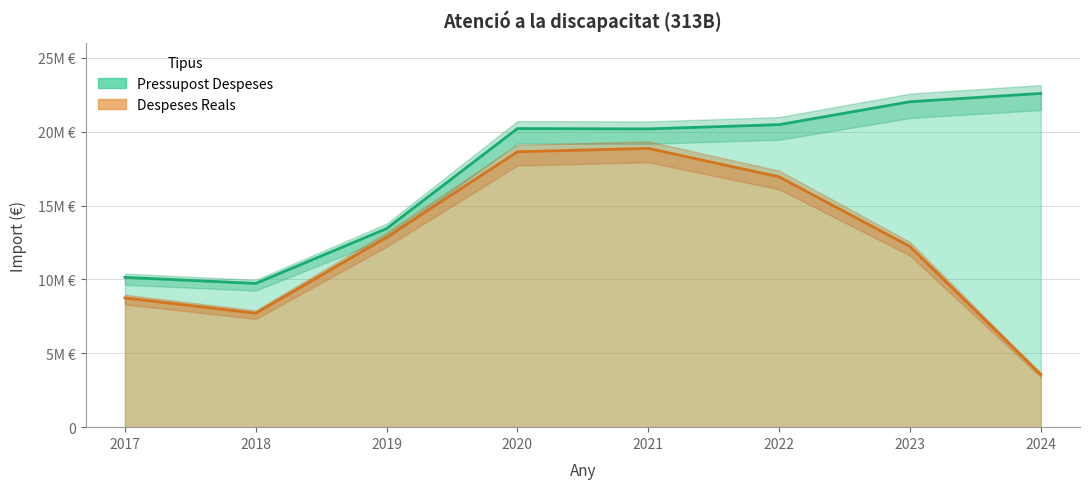

In Pressupost Despeses, how many points are higher than both neighbors (excluding endpoints)?

1